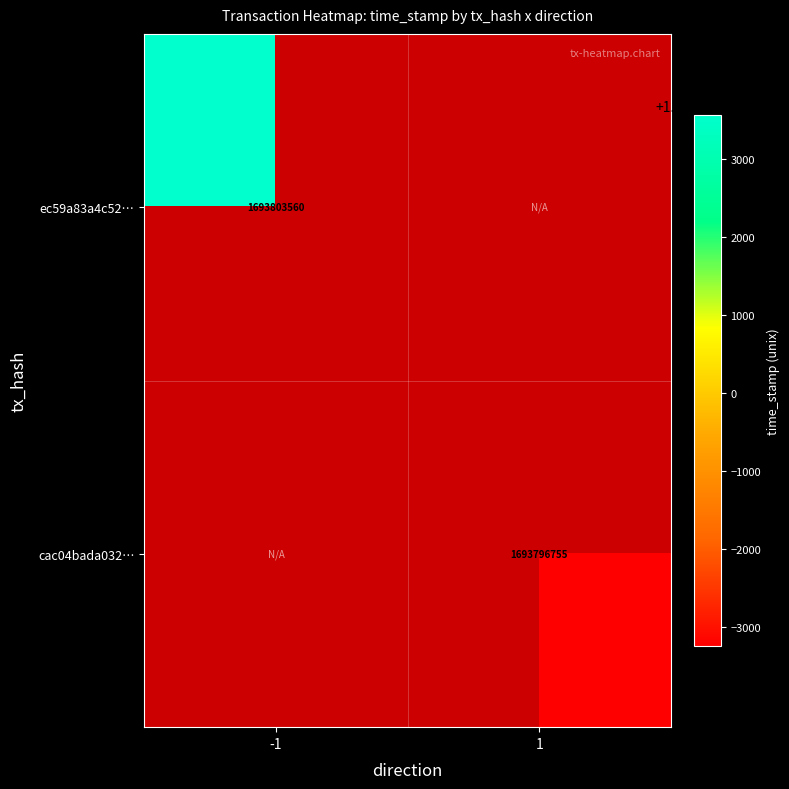

True or false: cac04bada032… has a value of 682789416 at 1.

False